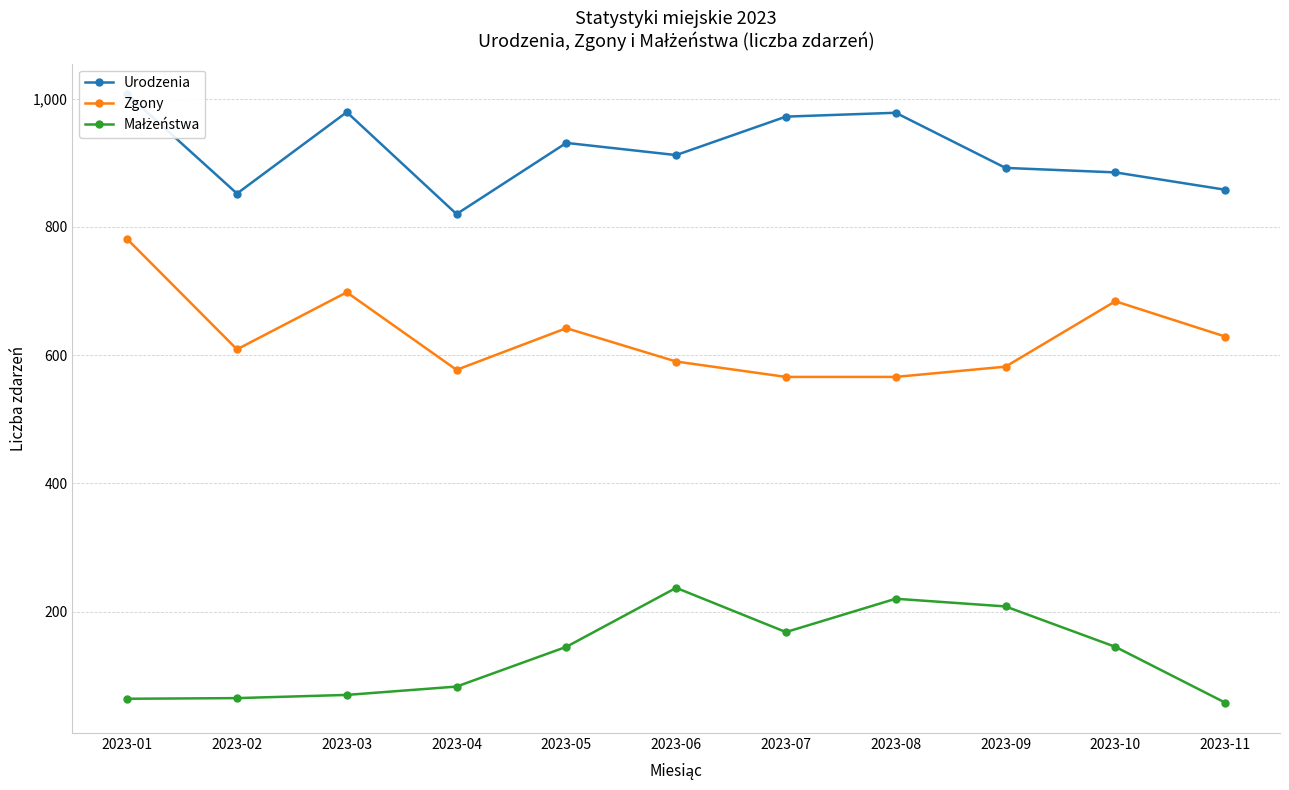

Between 2023-07 and 2023-10, which series saw the biggest shift?

Zgony